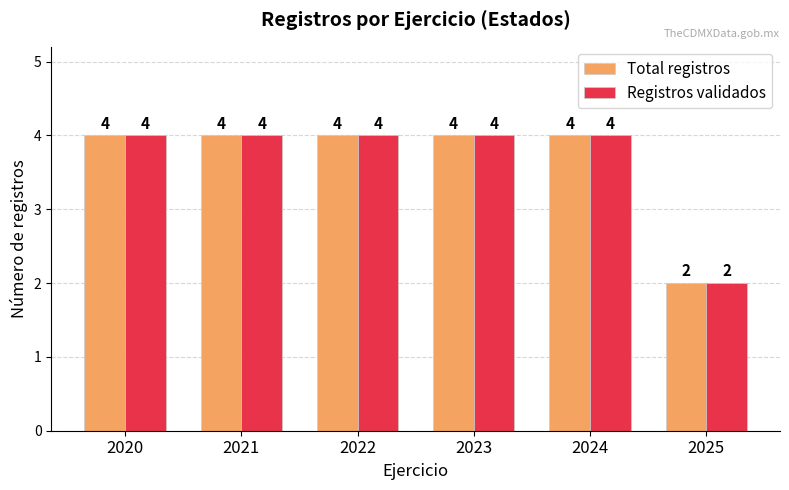

Read the Registros validados value at 2023.

4